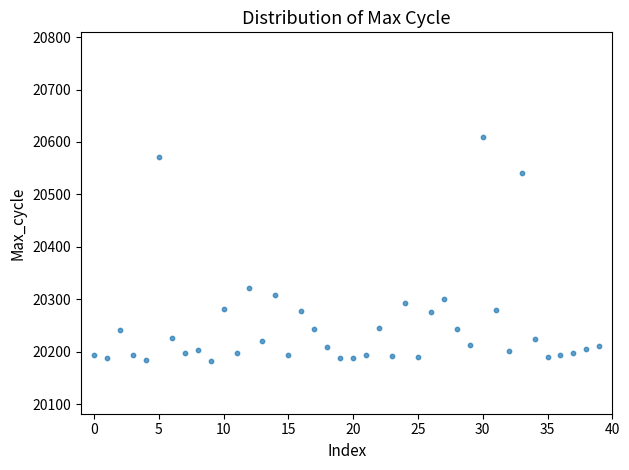

What Y value in the scatter plot is closest to 20395?

20321